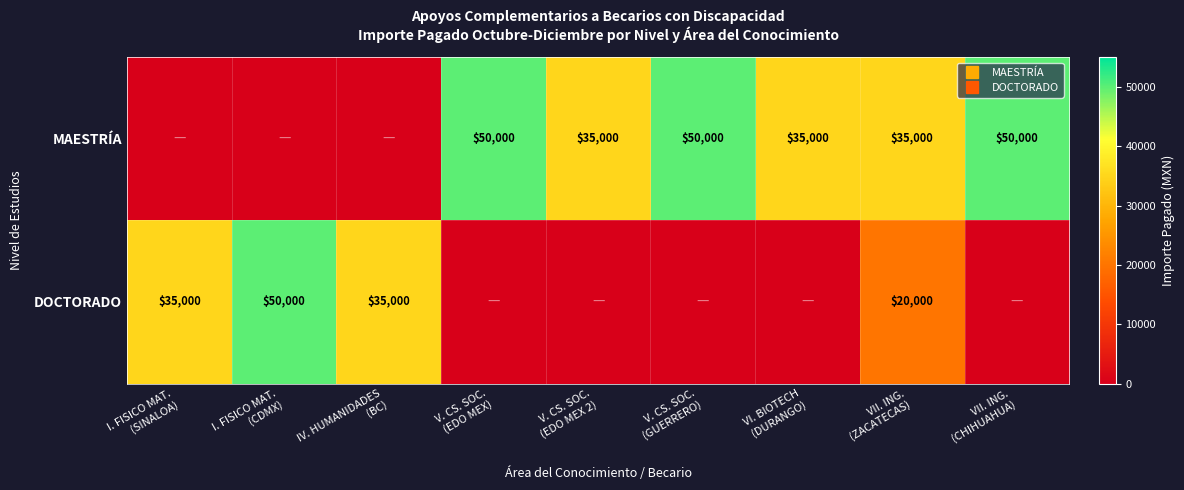

What is the difference between the maximum and minimum values in the MAESTRÍA series?

50000